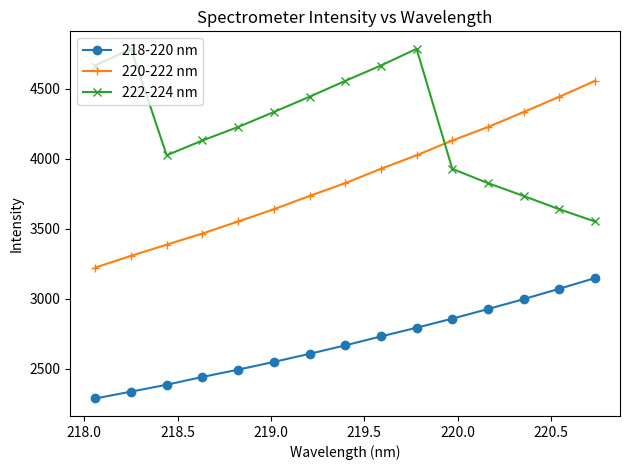

True or false: 218-220 nm has more than 2 interior local peaks.

False